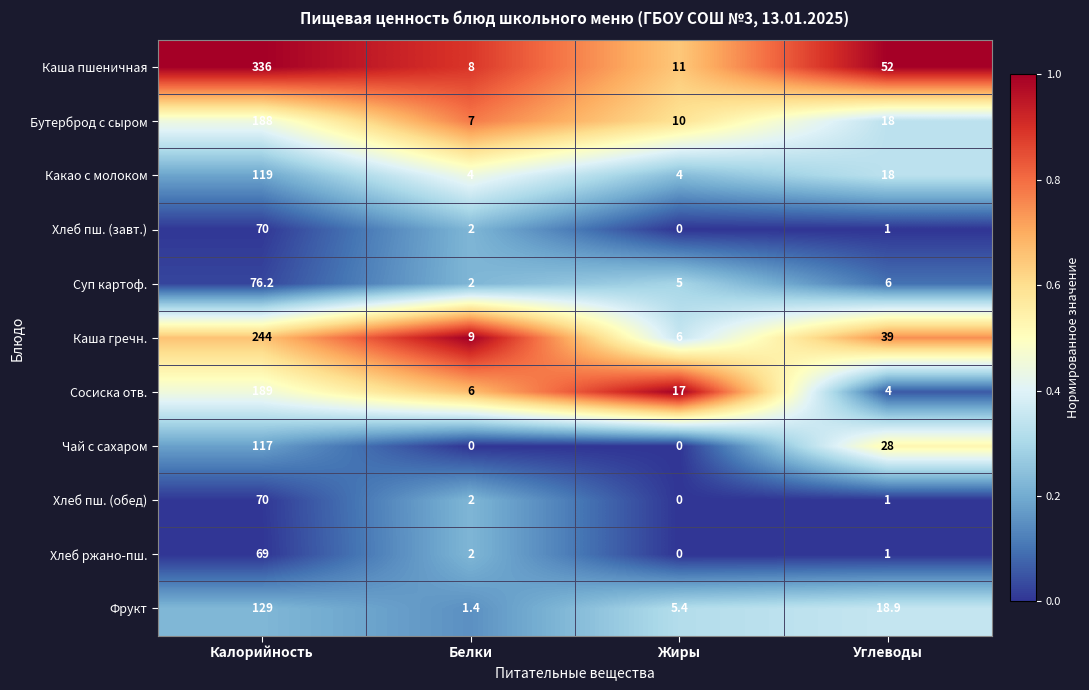

Between Калорийность and Углеводы, which series saw the biggest shift?

Каша пшеничная